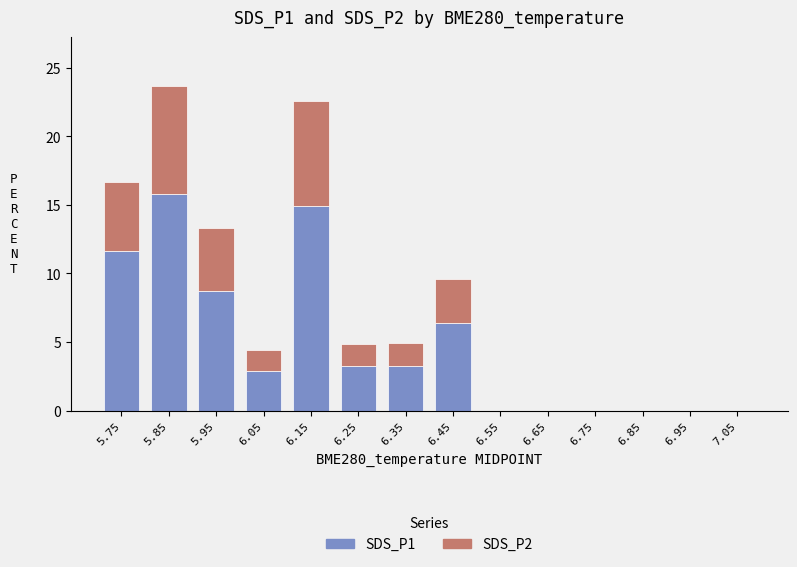

What are all the series names shown in the legend?

SDS_P1, SDS_P2